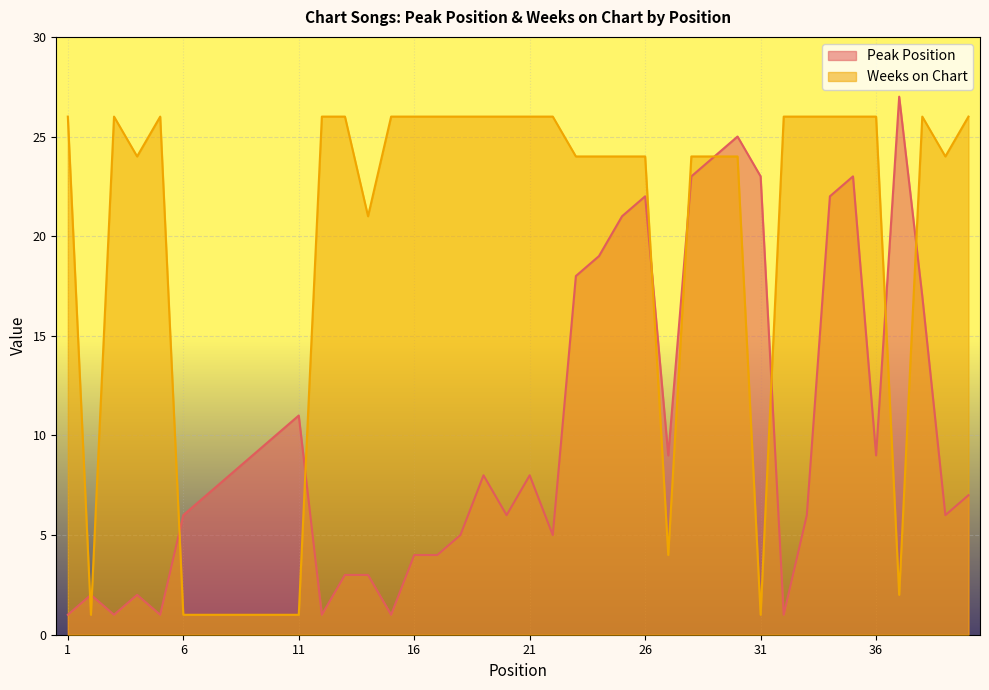

List the series in order of their peak value, highest first.

Peak Position, Weeks on Chart